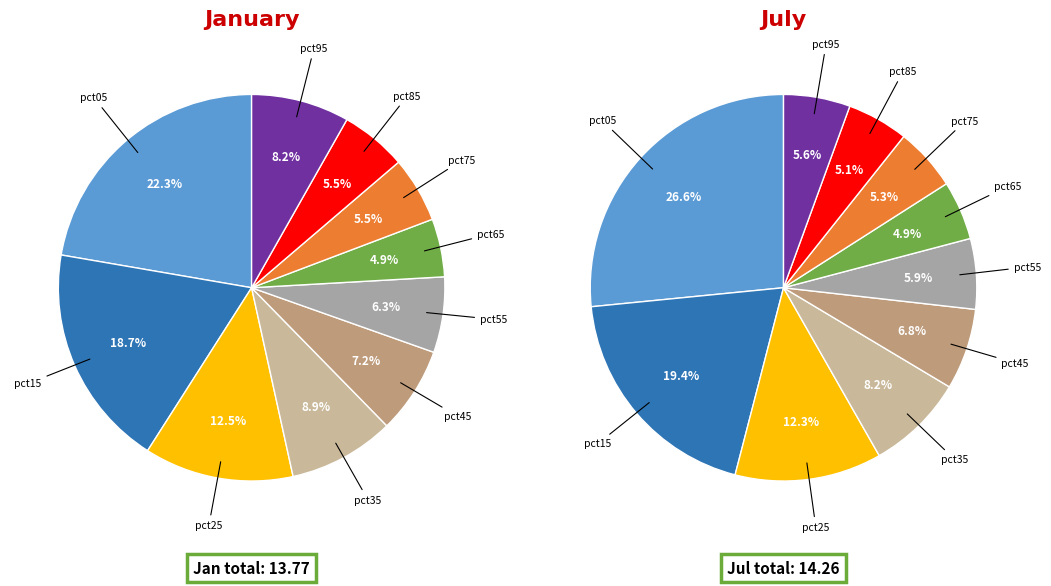

What percentage is the 8 slice, to the nearest percent?

6%